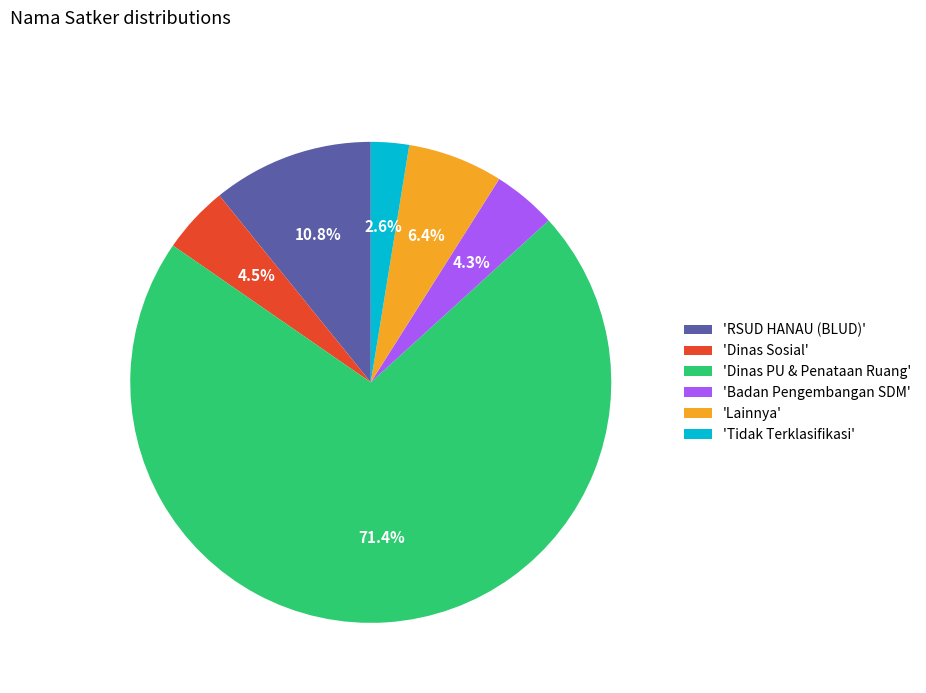

Which has a higher value, 'Lainnya' or 'Dinas PU & Penataan Ruang'?

'Dinas PU & Penataan Ruang'